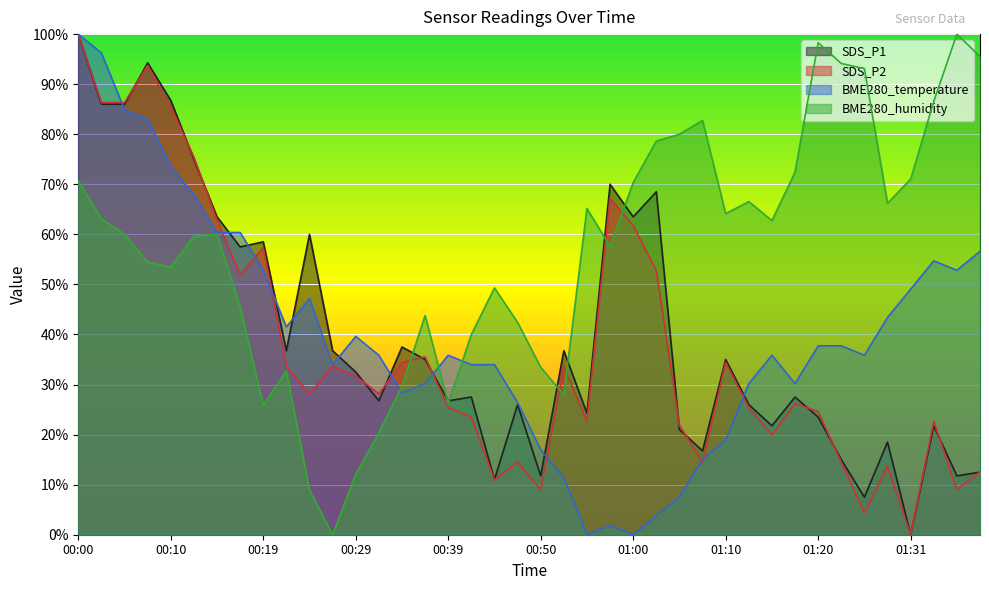

At which label is BME280_humidity closest to 50?

00:44